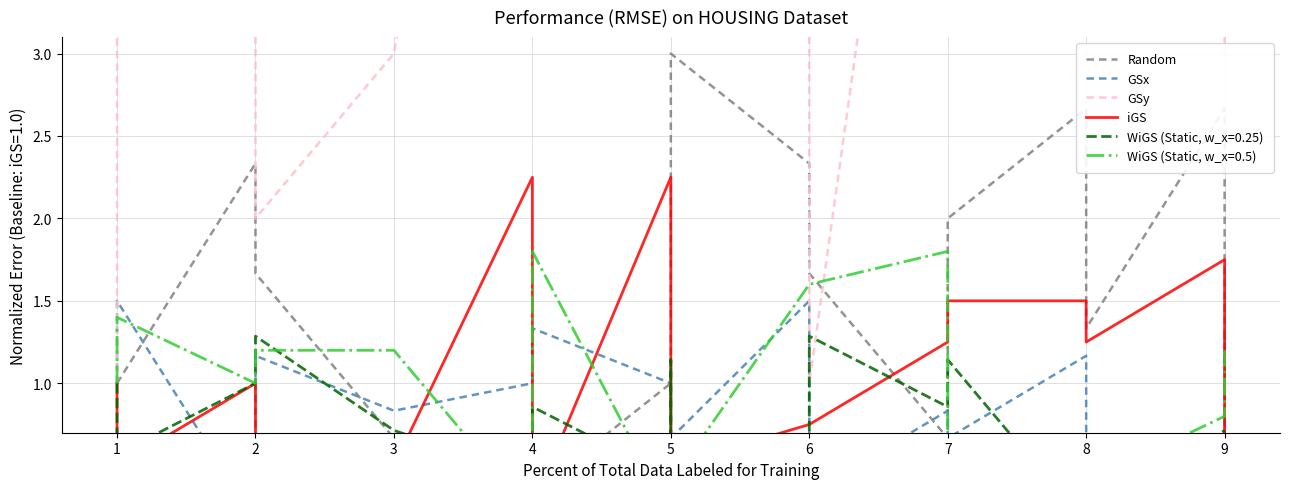

Which series has the widest spread of values?

GSy